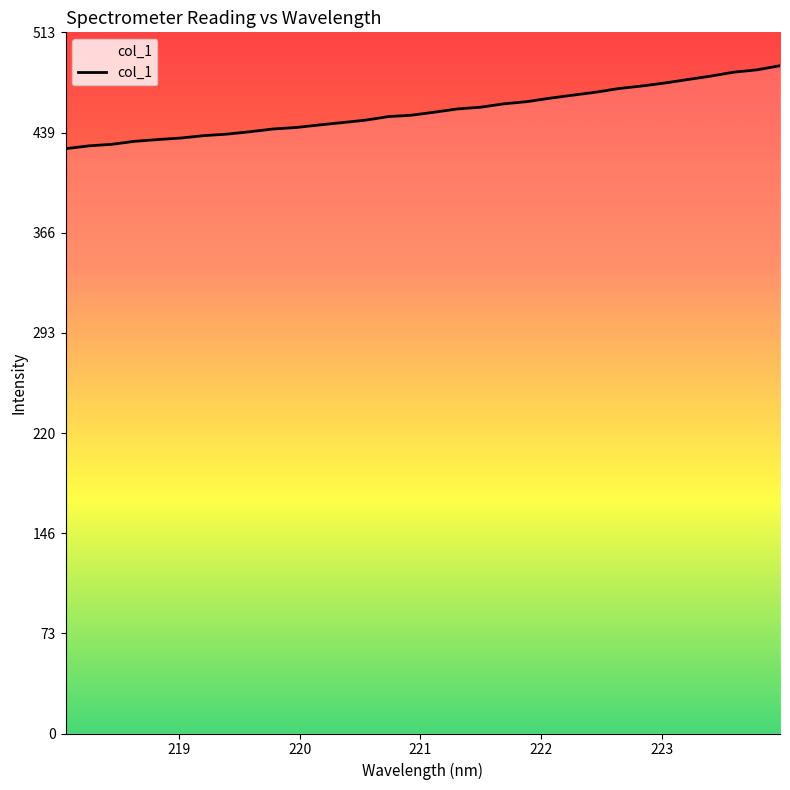

What is the minimum value shown in the chart?

427.6